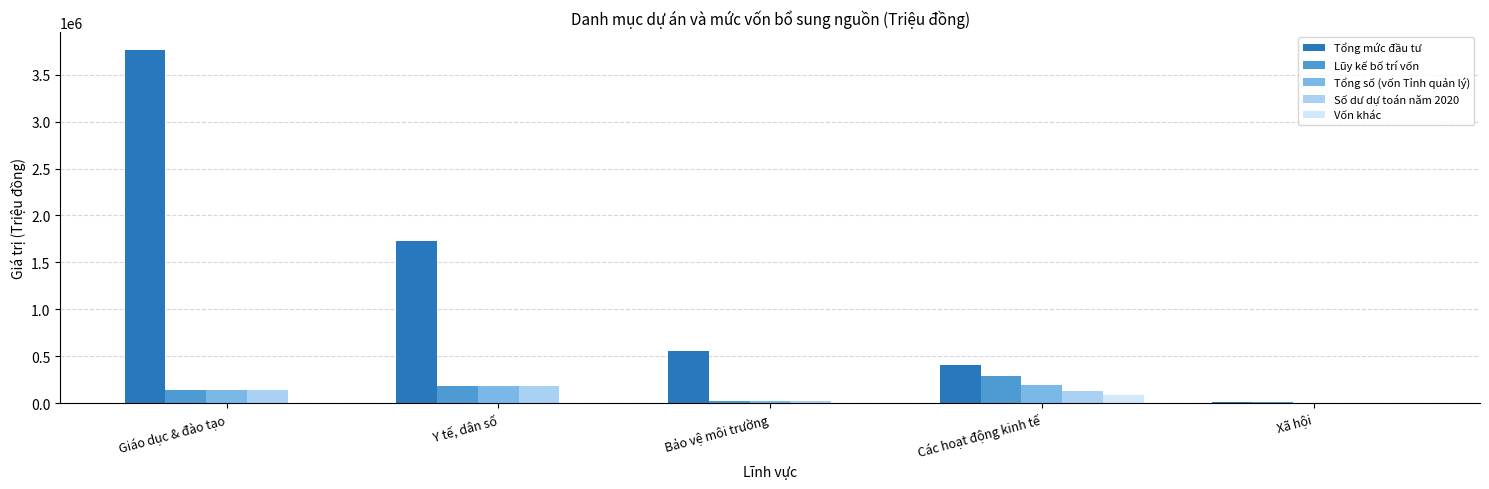

The value of Vốn khác at Giáo dục & đào tạo is 0. True or false?

True